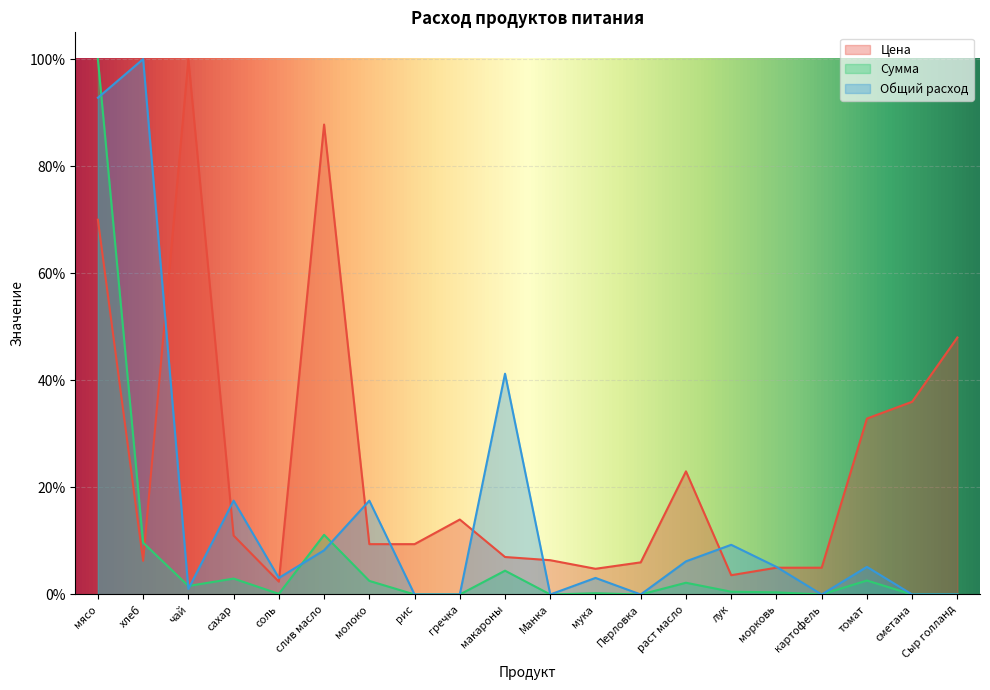

At which category is the sum across all series the highest?

мясо